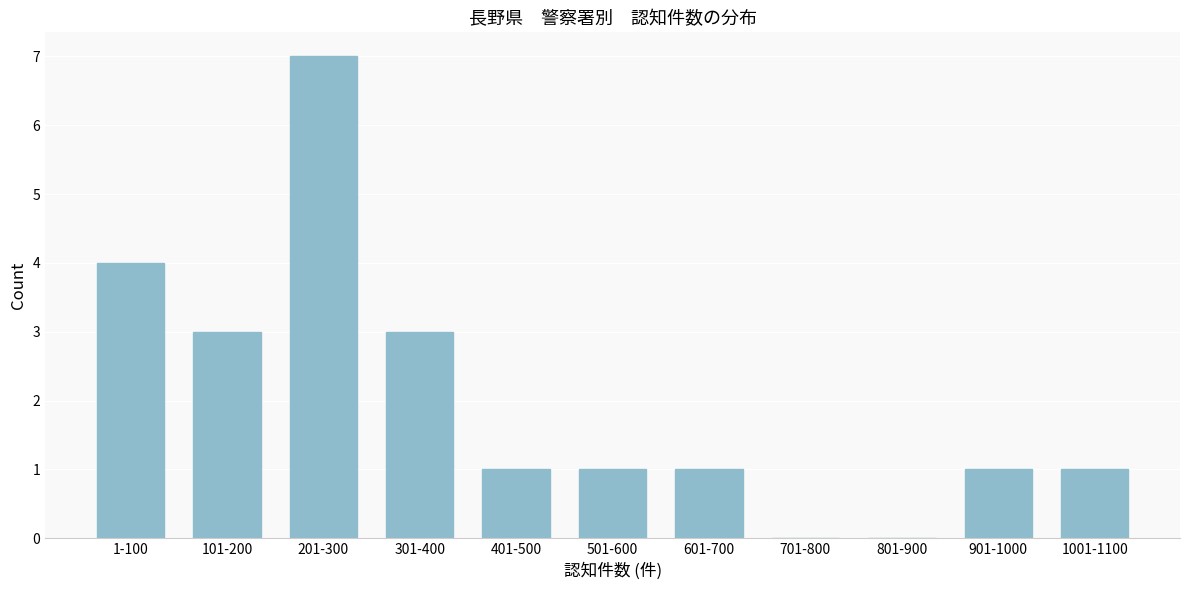

Reading left to right, what are all the values shown in this chart?

1-100=4	101-200=3	201-300=7	301-400=3	401-500=1	501-600=1	601-700=1	701-800=0	801-900=0	901-1000=1	1001-1100=1